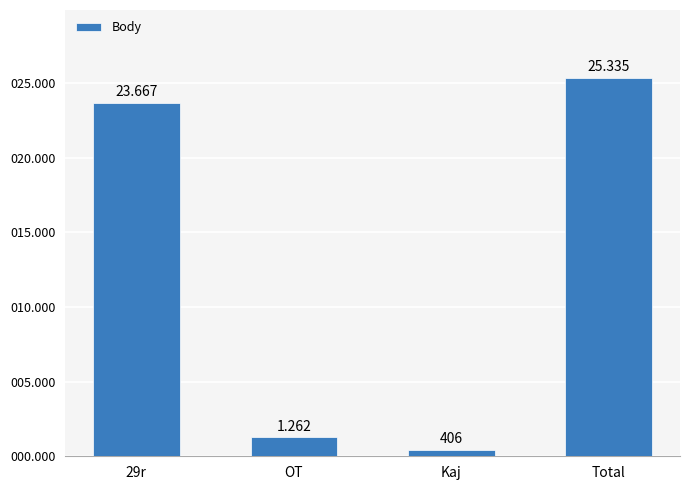

Are the bars horizontal?

No